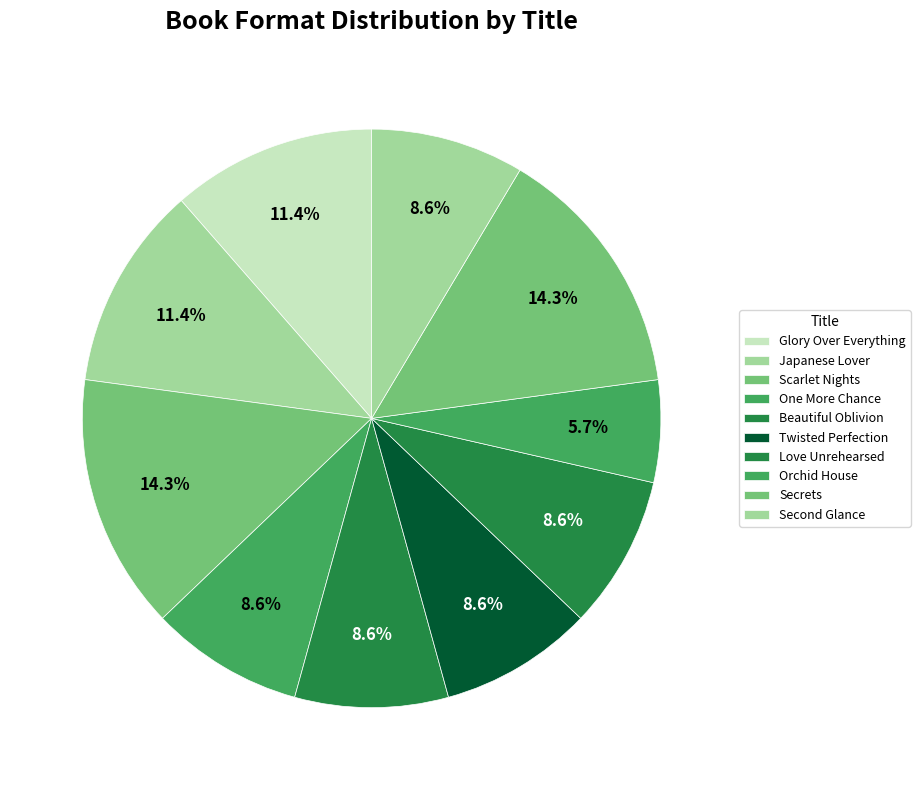

Rank the categories by value from highest to lowest.

One More Chance, Glory Over Everything, Love Unrehearsed, Japanese Lover, Beautiful Oblivion, Twisted Perfection, Orchid House, Scarlet Nights, Second Glance, Secrets